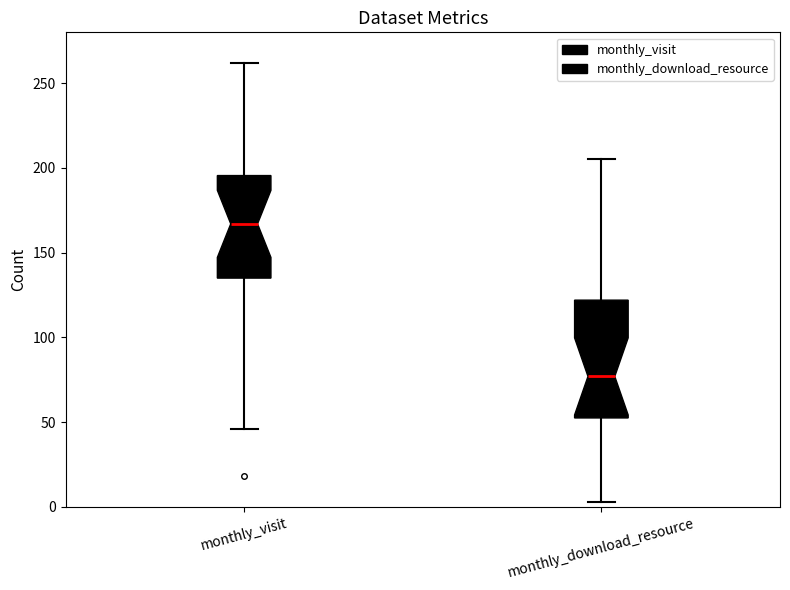

Reading left to right, transcribe this box plot: for each box, give where its median line is, the range the box spans, and where its two whiskers end, as read against the y-axis. The values are not printed on the chart, so give them approximately, as read against the axis.

monthly_visit: median 165, box 135 to 195, whiskers 45 to 260
monthly_download_resource: median 75, box 55 to 120, whiskers 5 to 205